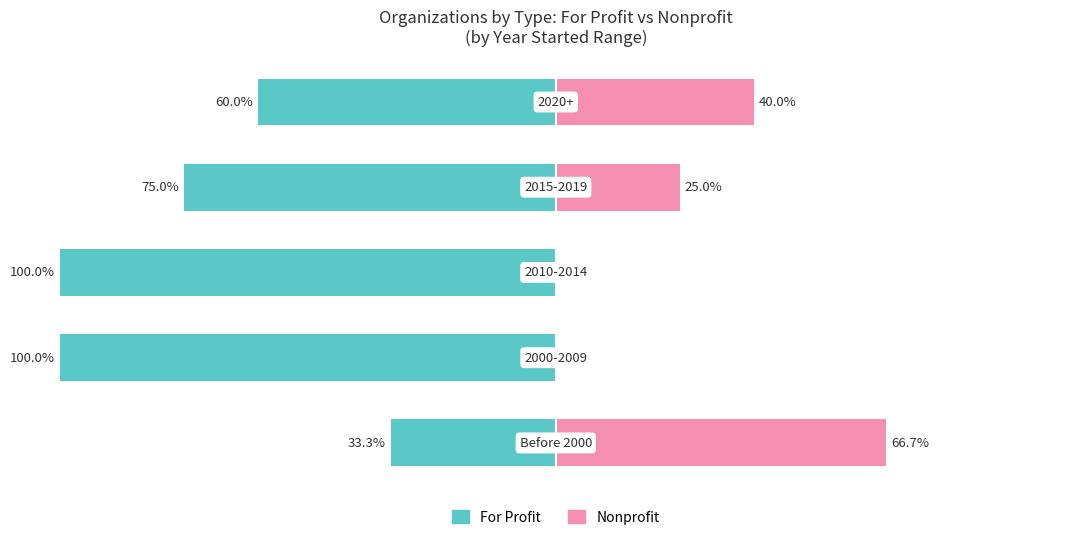

What is the minimum value for For Profit?

-100.0